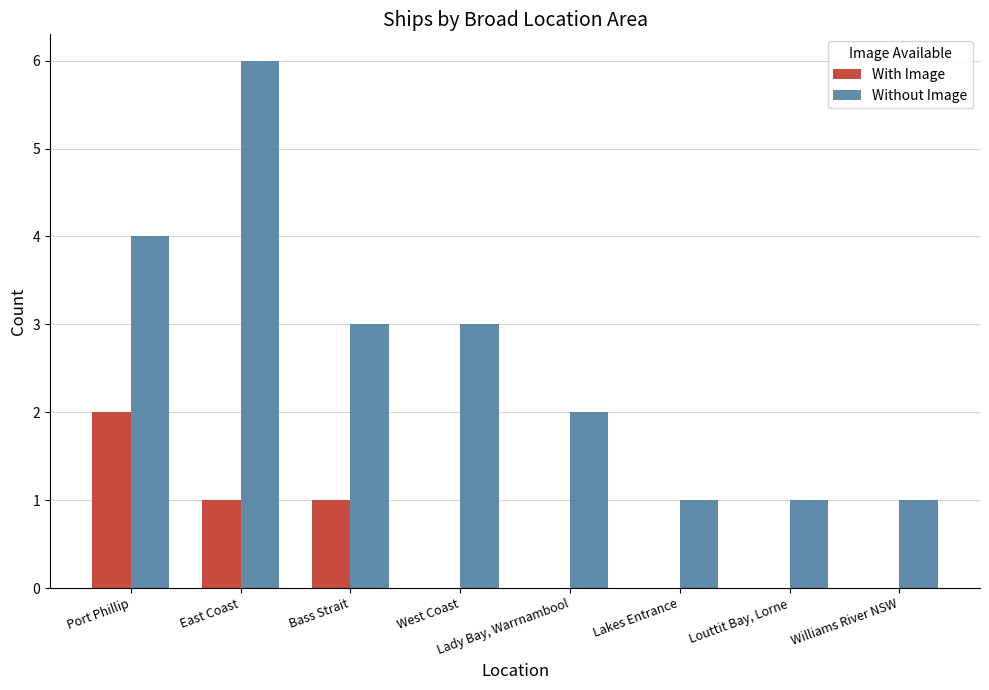

What is the sum of all With Image values?

4